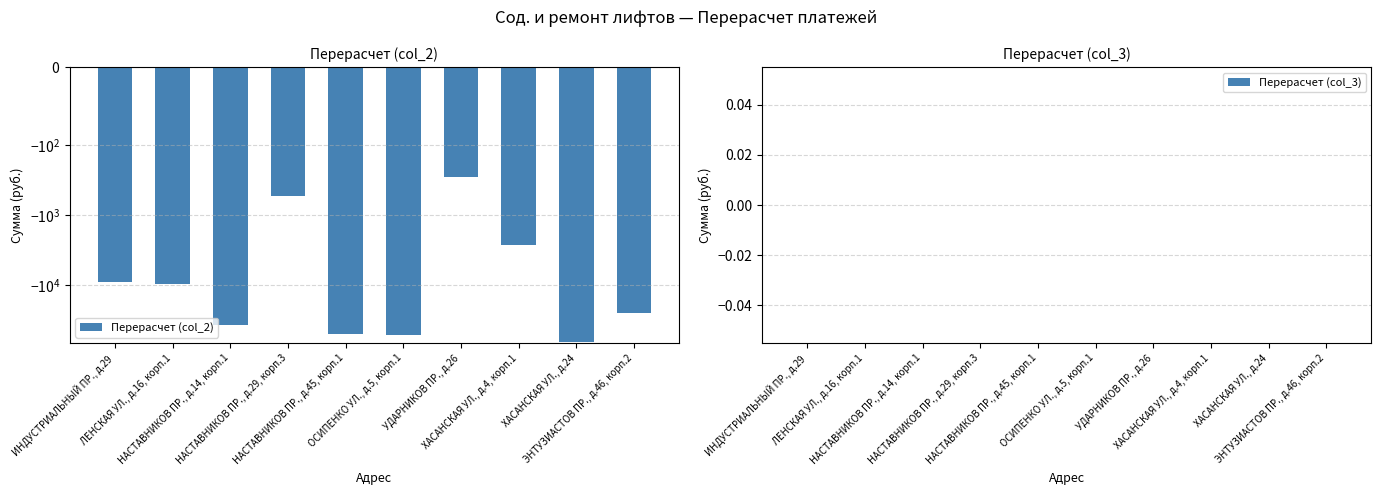

Which series has the largest total across all categories?

Перерасчет (col_3)